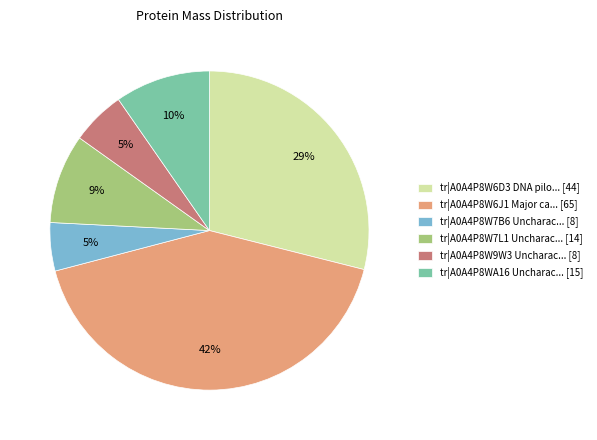

Does any single category account for the majority?

No